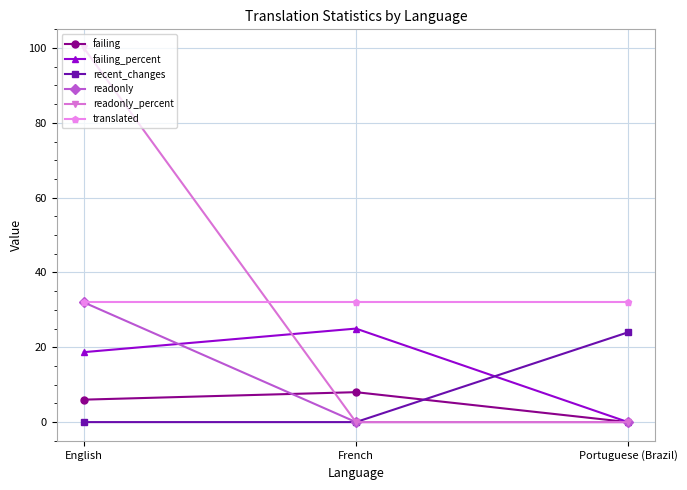

Count the number of categories in the chart.

3